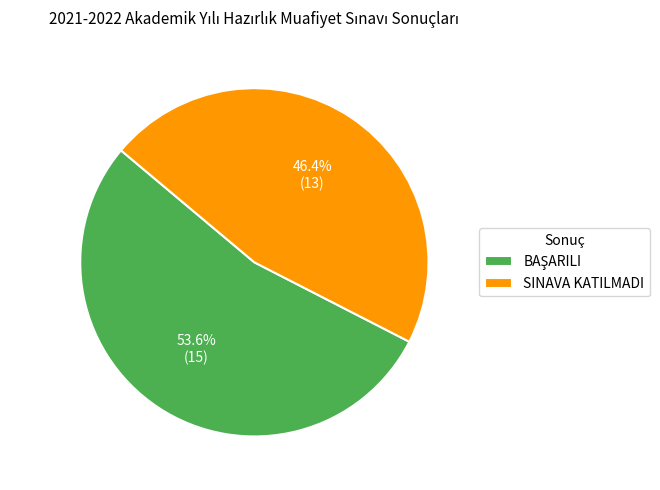

How much of the chart is everything except SINAVA KATILMADI?

53.6%